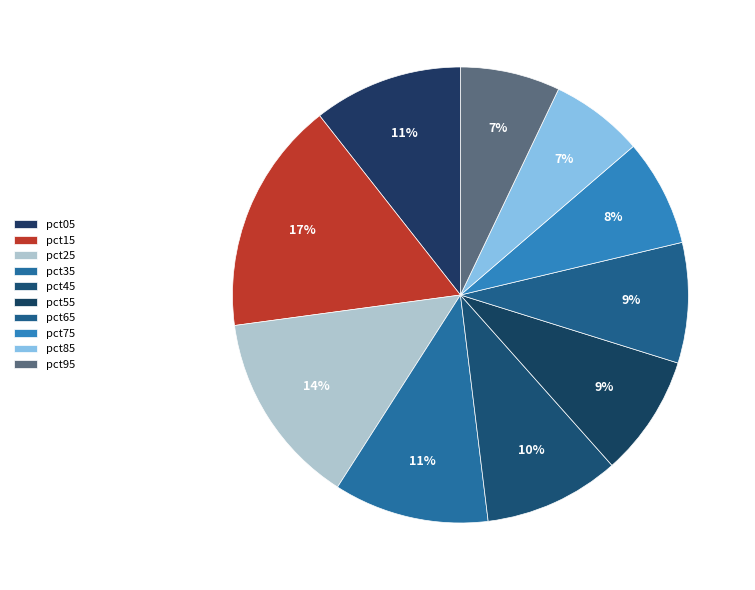

Which has a higher value, pct55 or pct65?

pct55